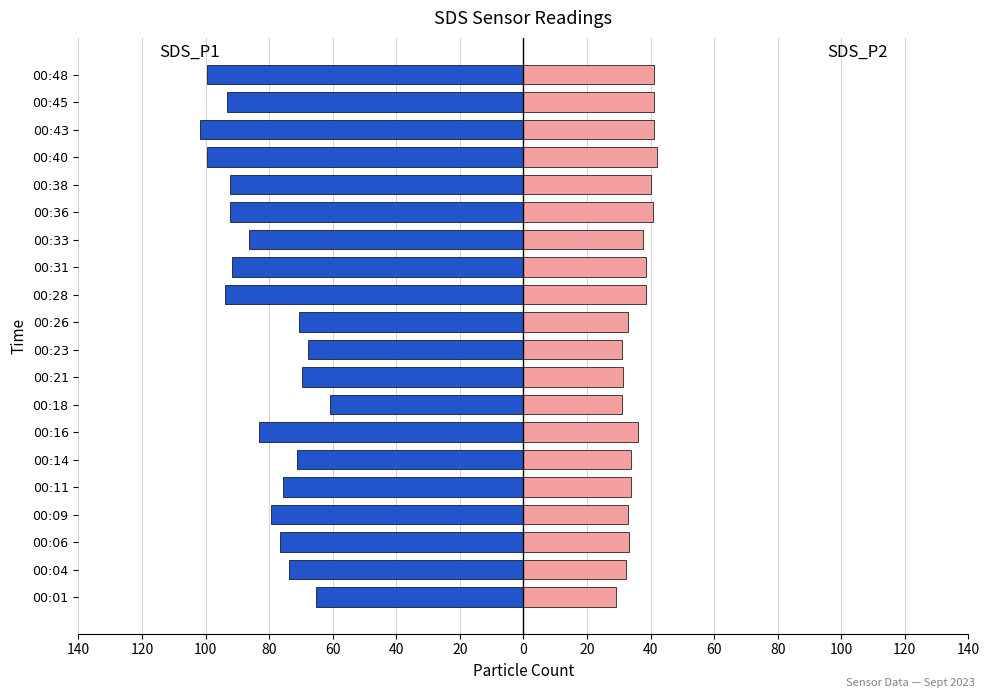

The SDS_P1 series shows -139.9 at 00:45. True or false?

False